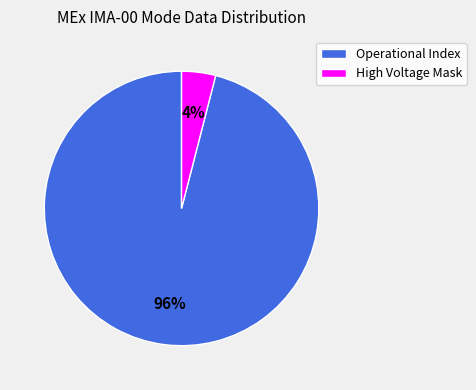

The Operational Index slice represents 96% of the pie. True or false?

True